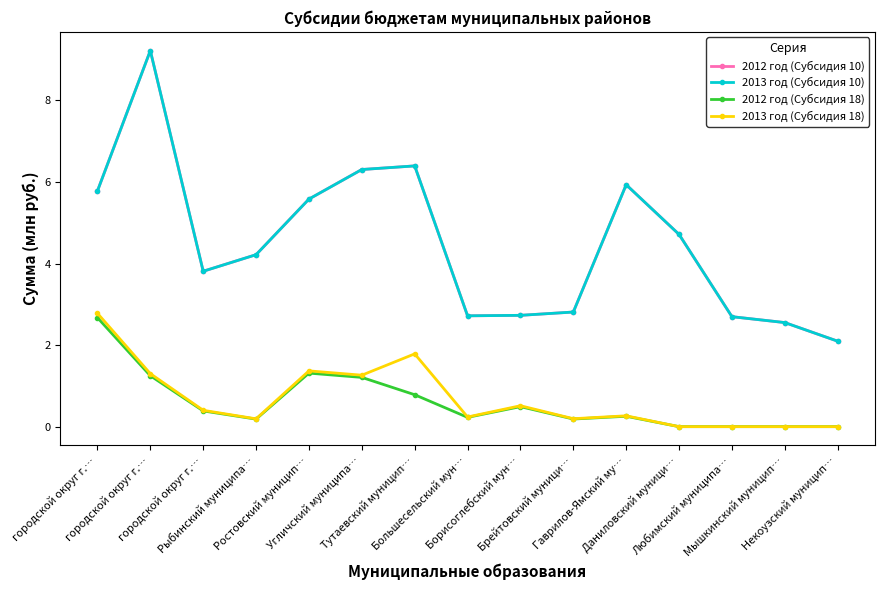

Does the chart have visible grid lines?

No